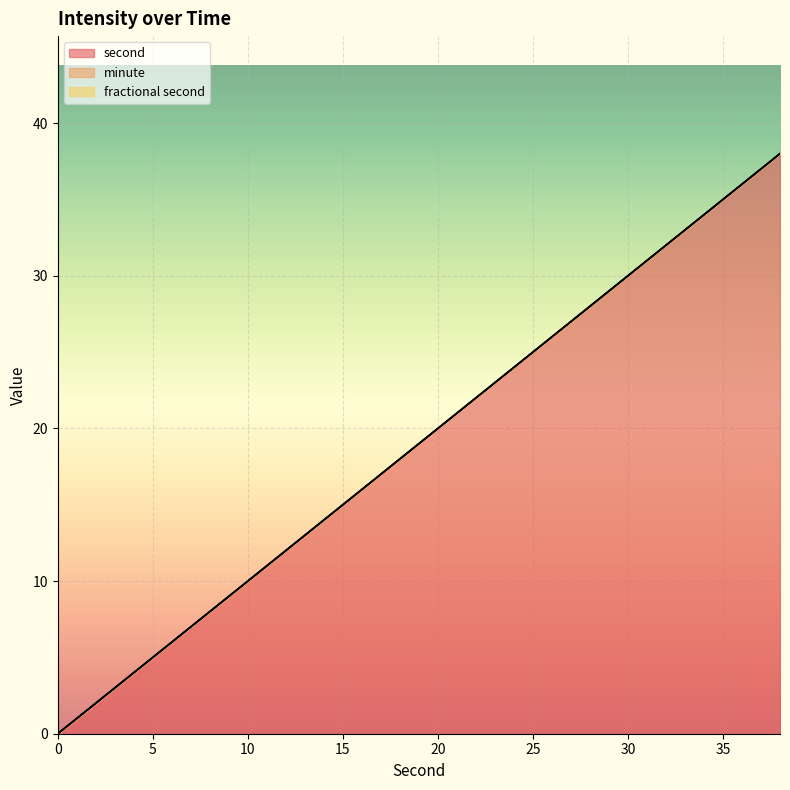

What is the sum of all second values?

380